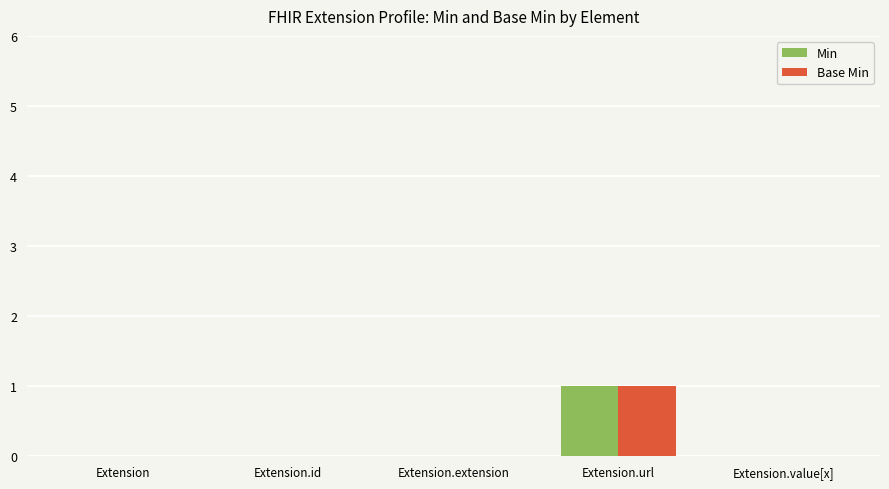

Which category has the highest value in the Base Min series?

Extension.url